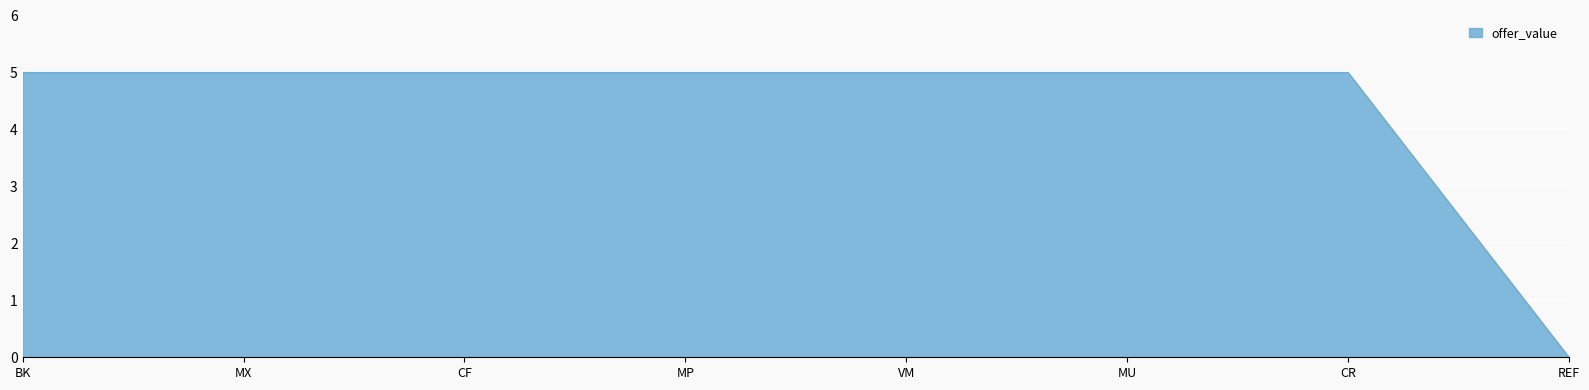

What is the greatest value displayed?

5